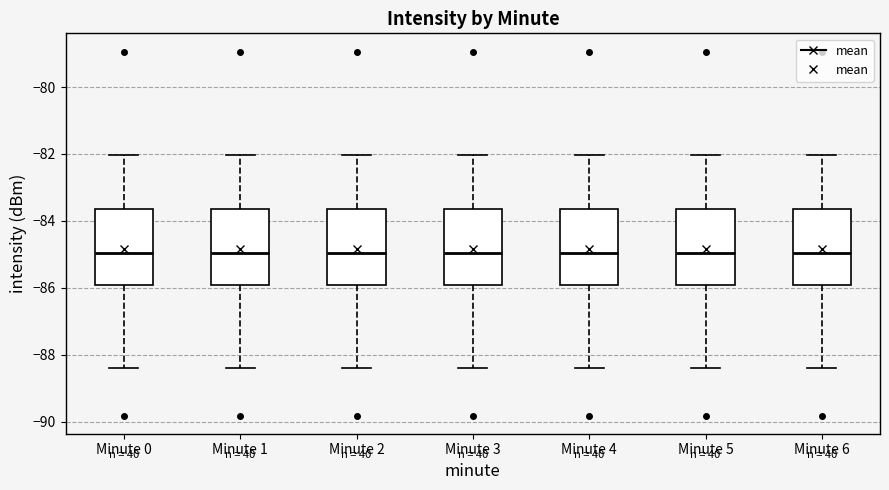

Where does the upper whisker of the box for Minute 6 end on the y-axis? The values are not printed on the chart, so give them approximately, as read against the axis.

-82.0